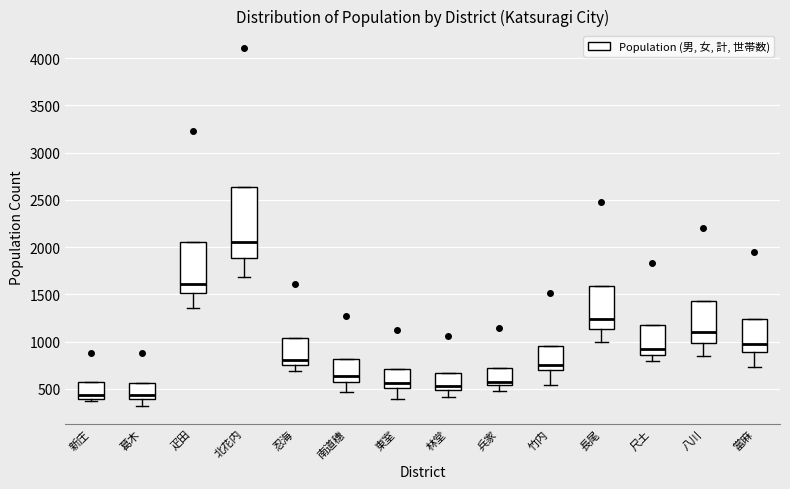

Where does the median line of the box for 東室 sit on the y-axis? The values are not printed on the chart, so give them approximately, as read against the axis.

550